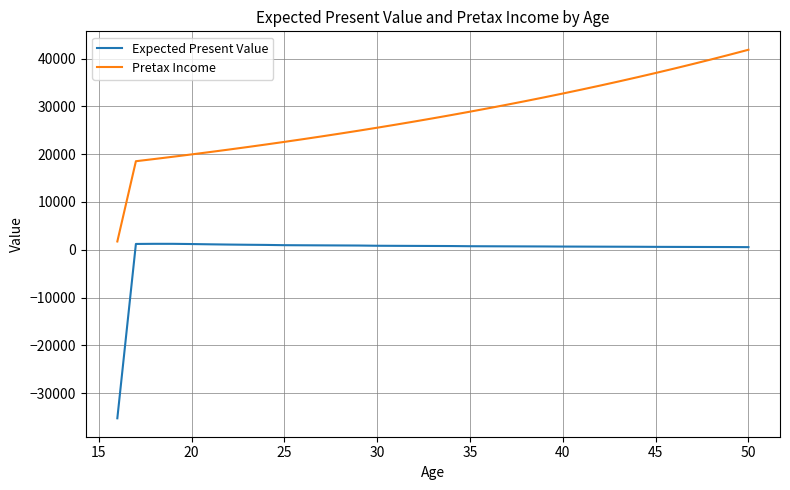

What is the maximum value shown in the chart?

41854.3